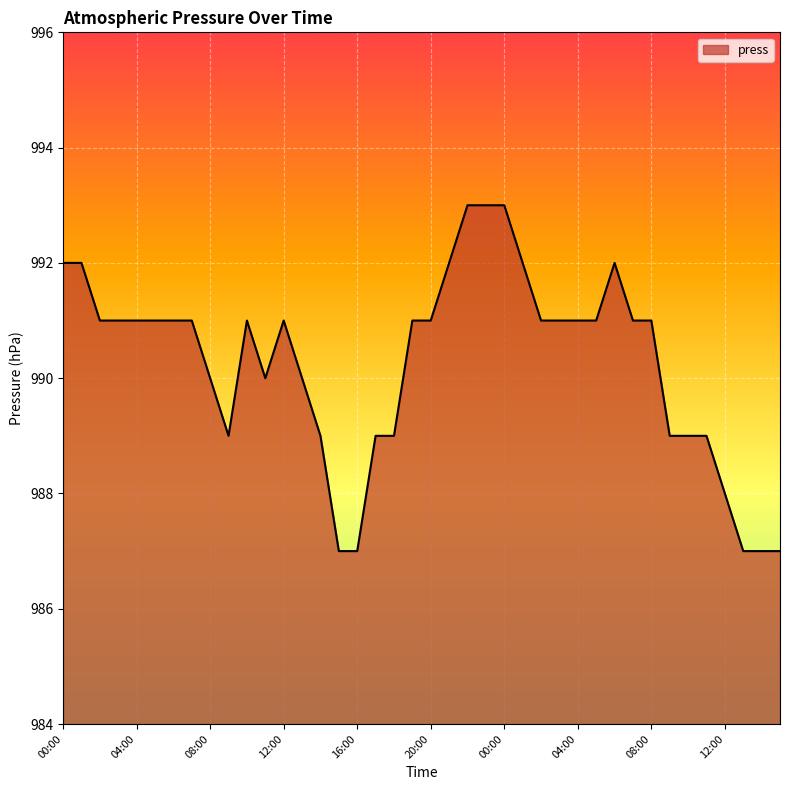

What is the difference between the maximum and minimum values?

6